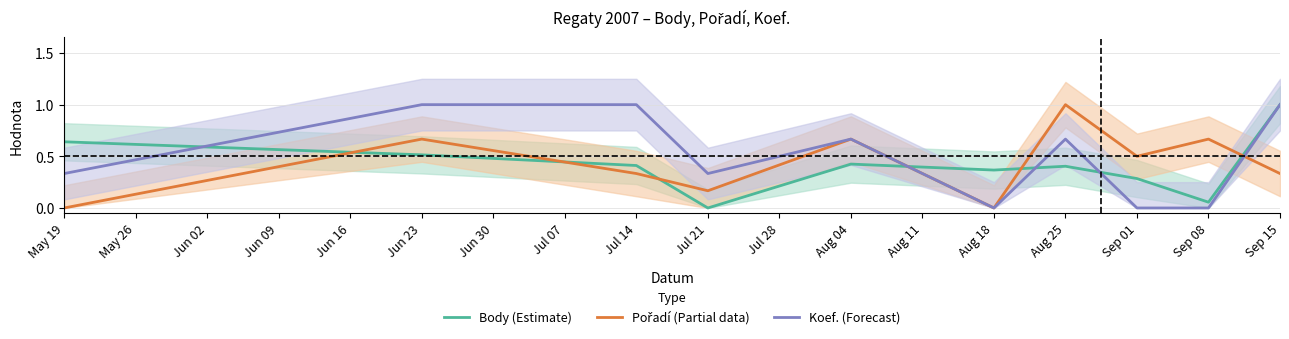

Is it true that Body (Estimate) equals 0.4 at Jul 21?

False